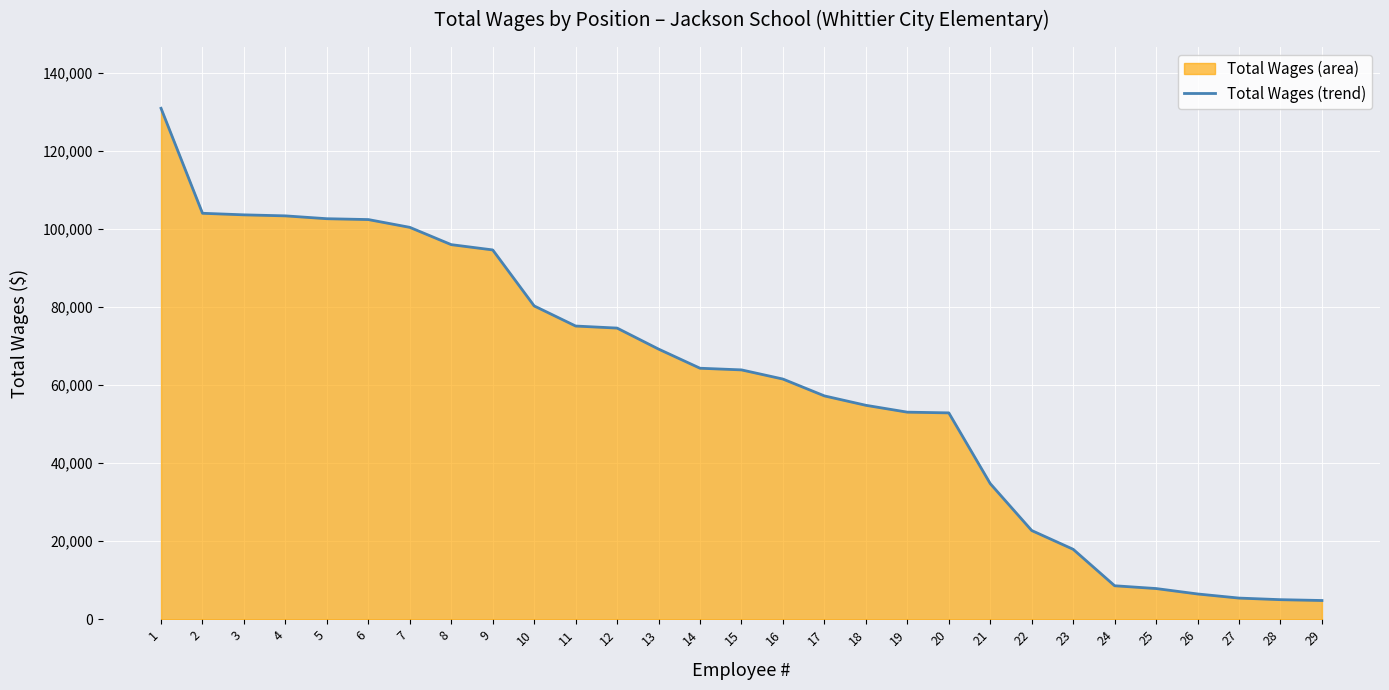

The value at 11 is 75157. True or false?

True